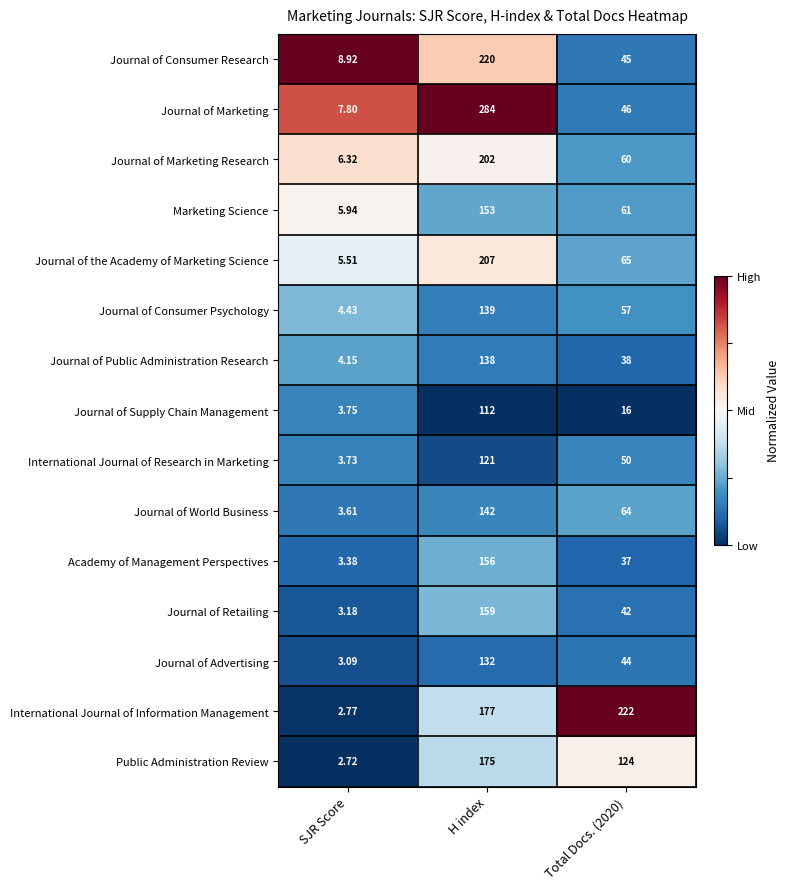

Which label corresponds to the smallest value in the chart?

SJR Score